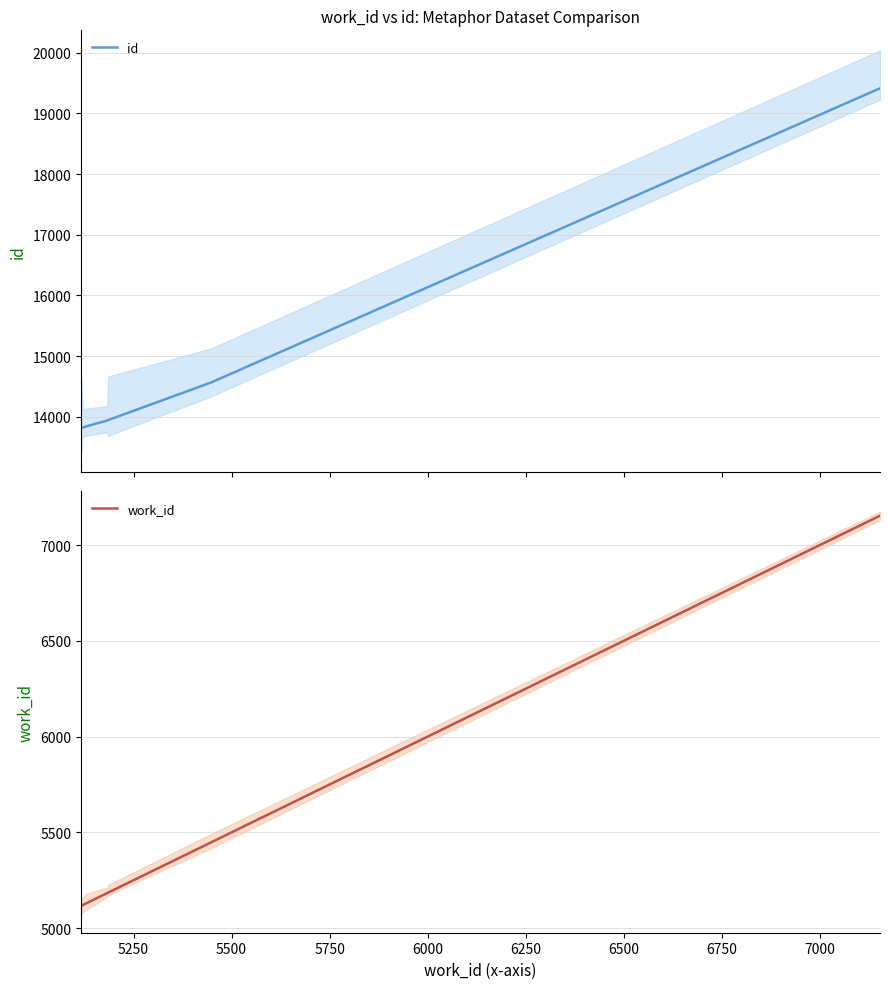

Is this an area chart (filled region under the line)?

No